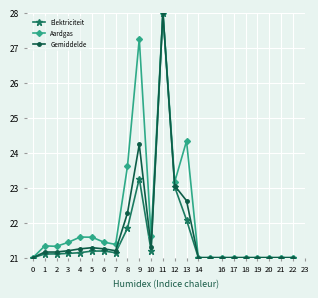

Is this an area chart (filled region under the line)?

No